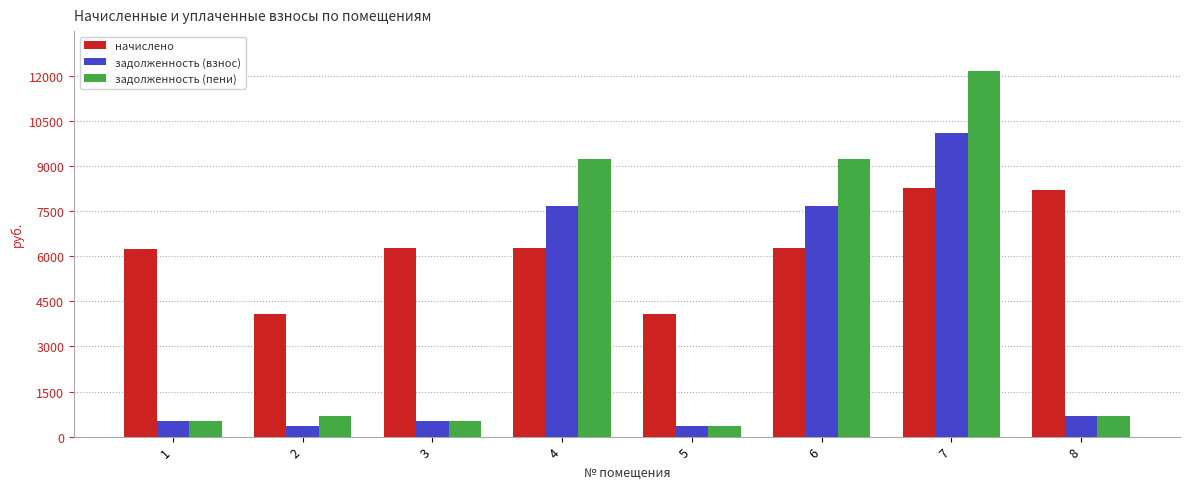

Which series changed the most between 1 and 8?

начислено